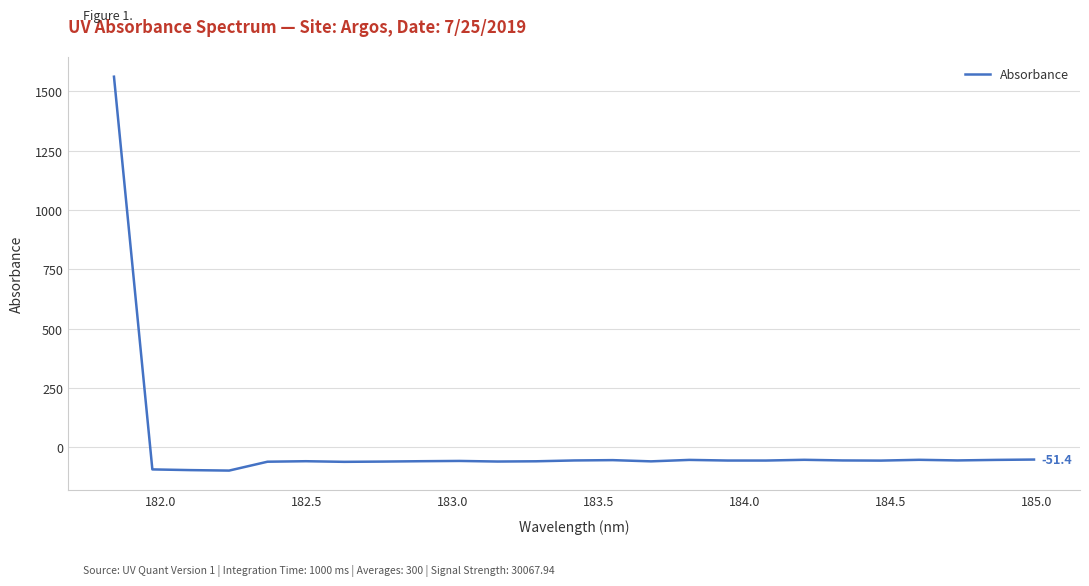

What is the minimum value shown in the chart?

-97.9